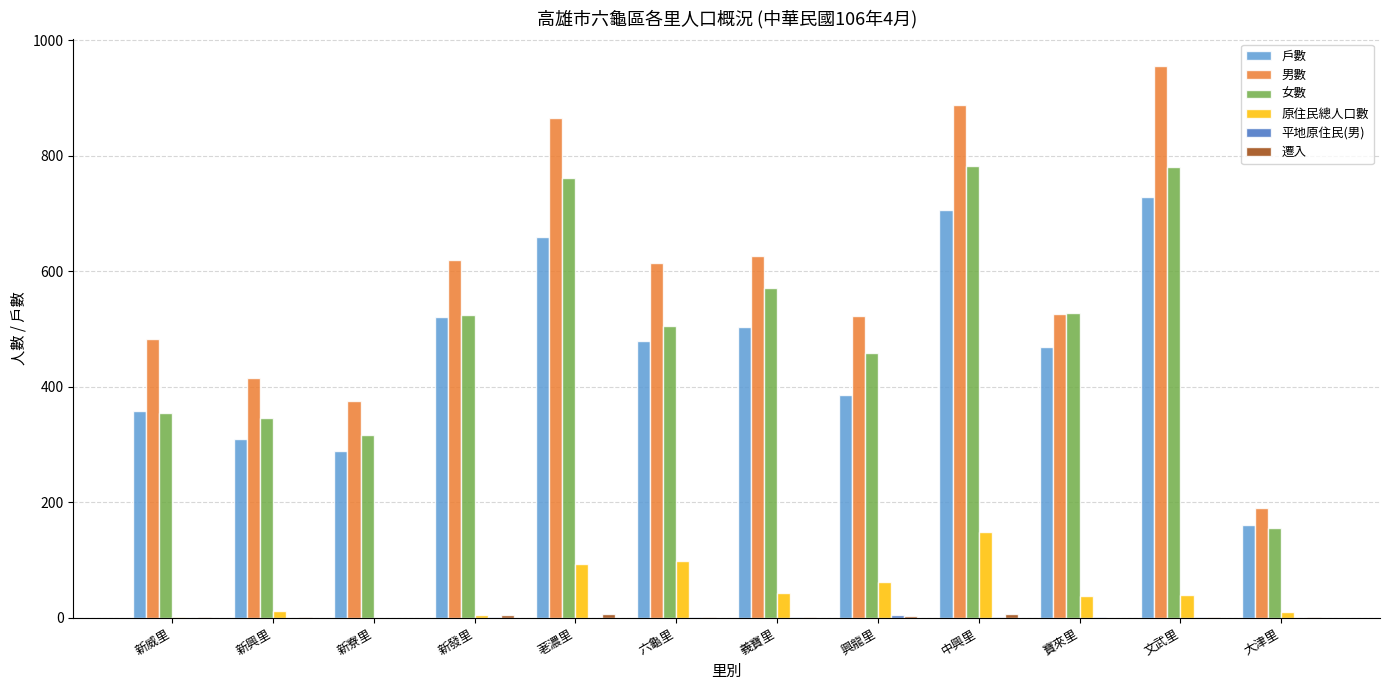

The 戶數 series shows 405 at 新興里. True or false?

False